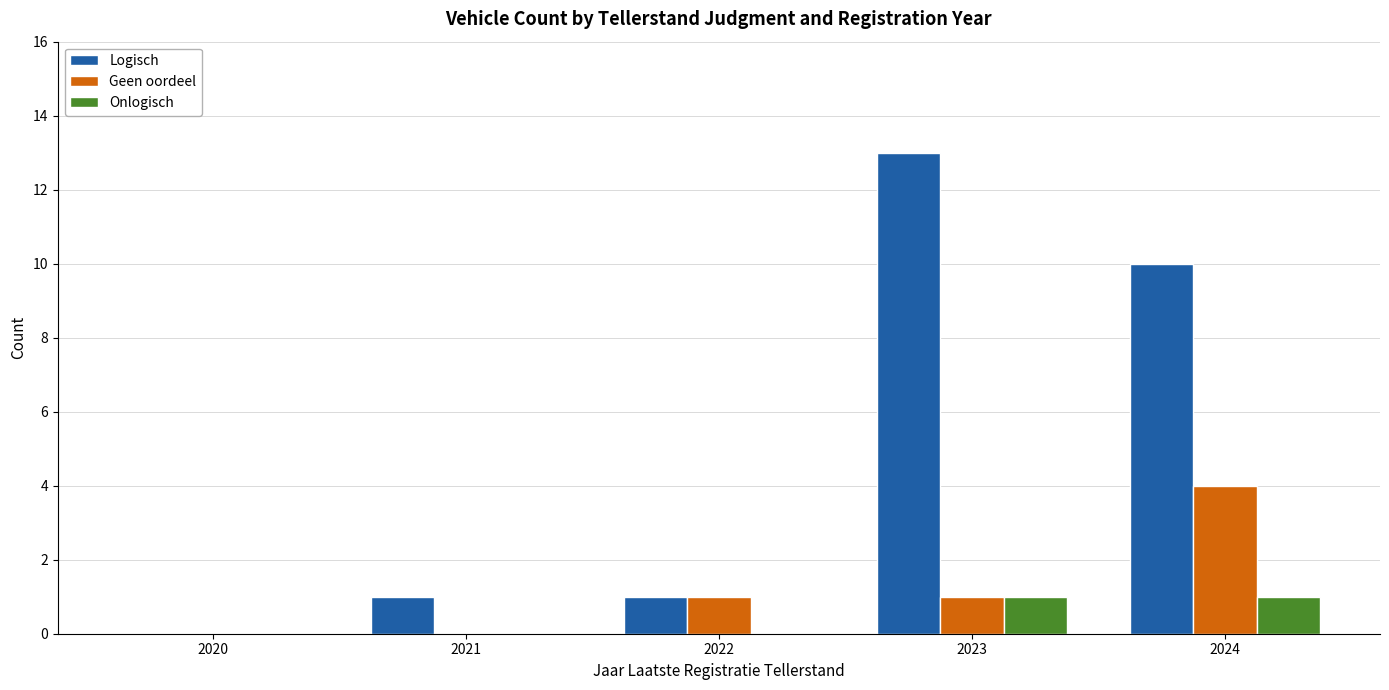

How many groups of bars are there?

5